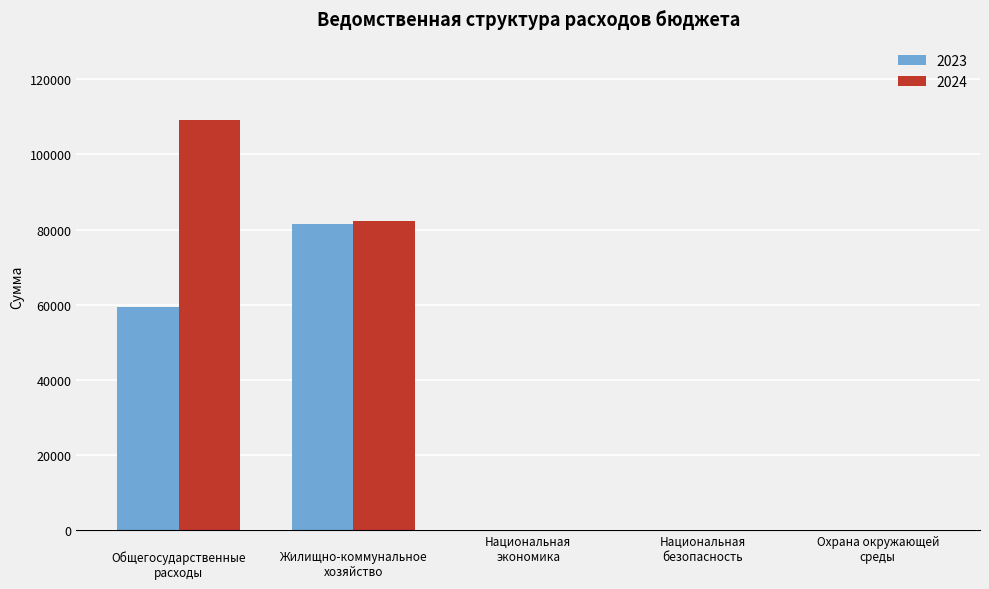

What is the greatest value displayed?

109117